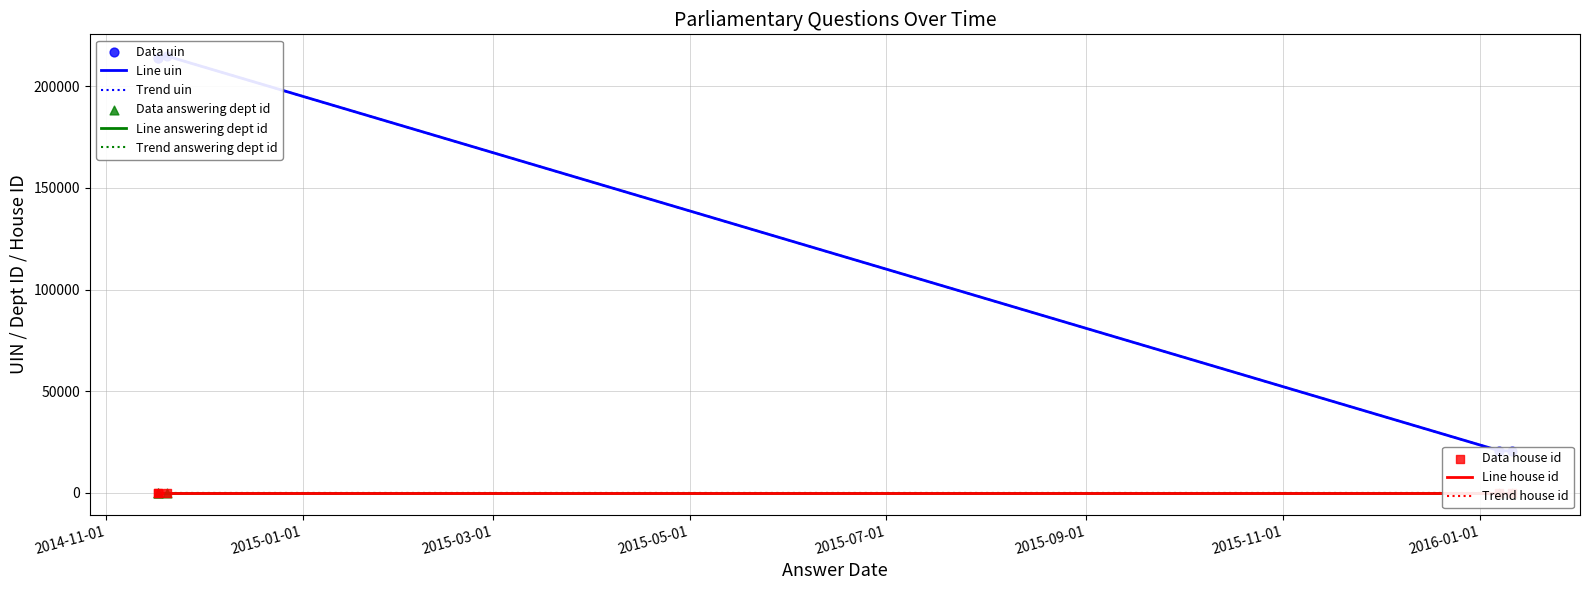

At how many categories does at least one series exceed 26957?

3